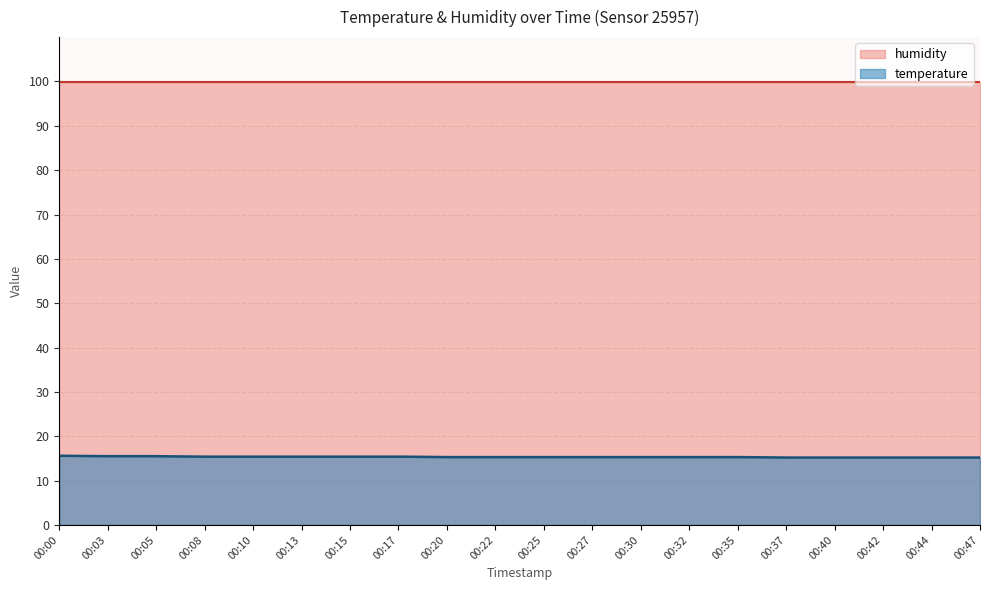

Which label corresponds to the largest value in the chart?

00:00